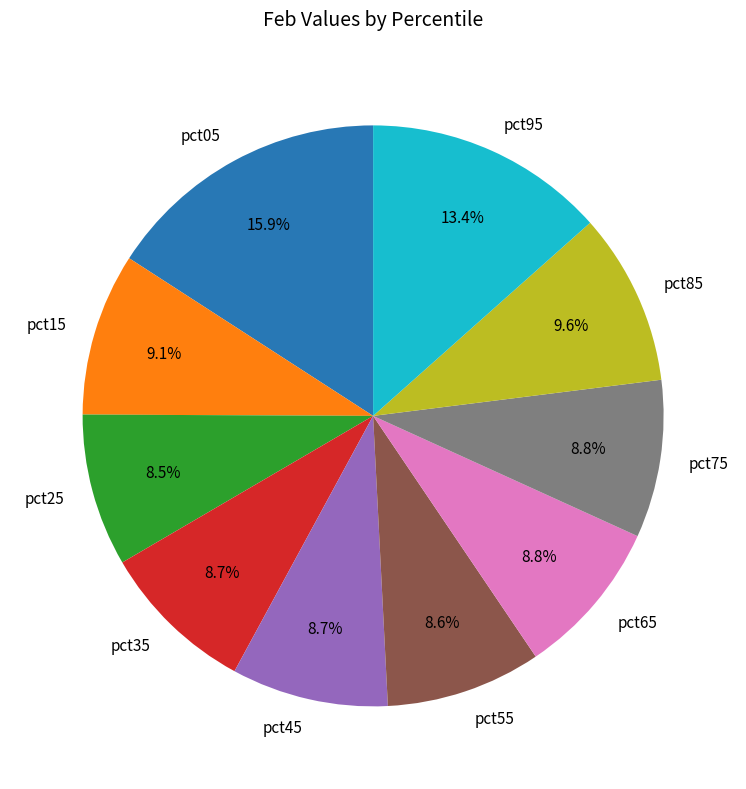

Is it true that pct45 is 9% of the pie?

True